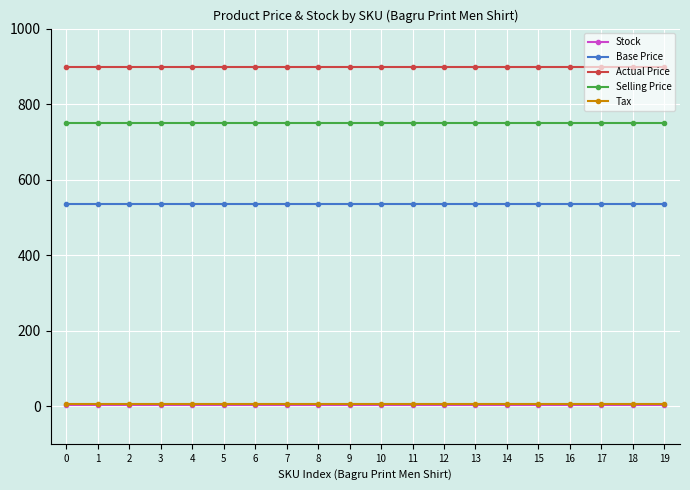

How many series are shown in this chart?

5